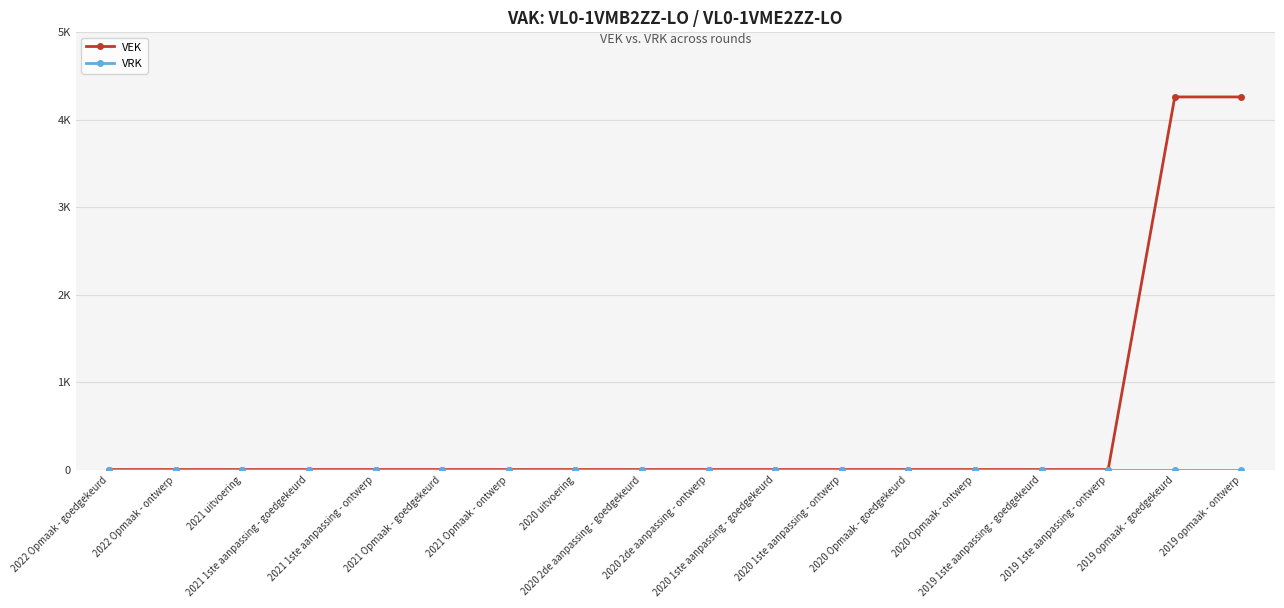

What is the sum of all VEK values?

8516